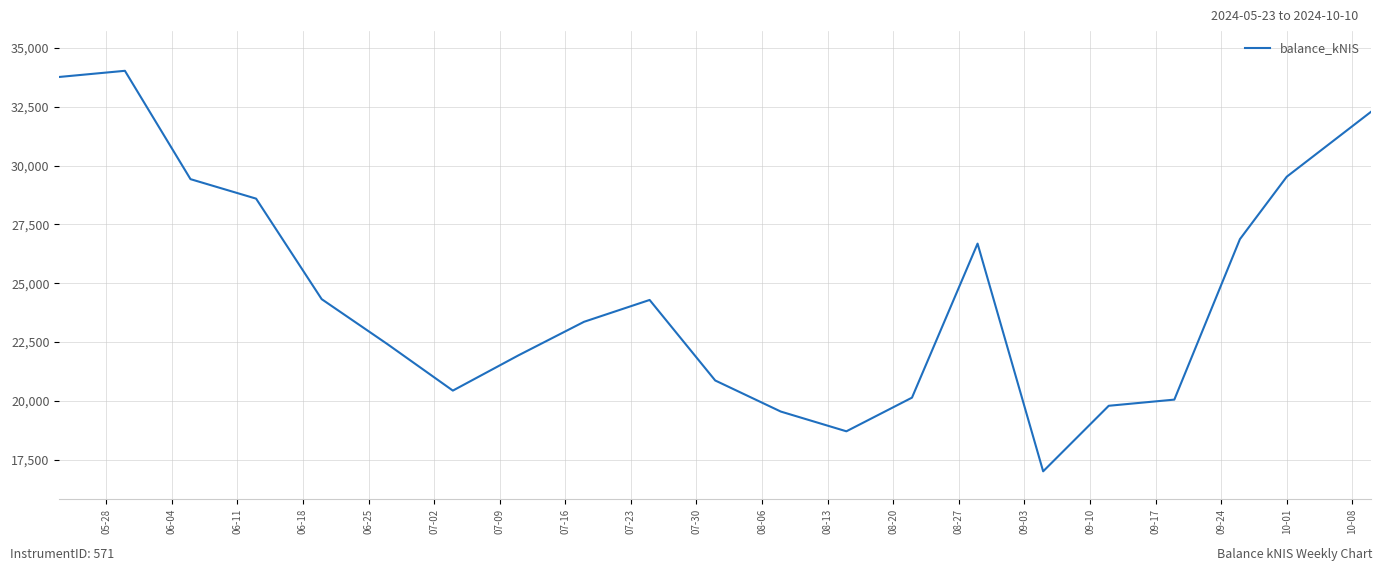

What is the smallest value displayed?

16997.9